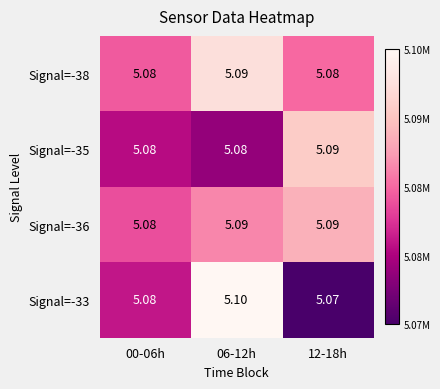

Is the value of Signal=-35 at 00-06h greater than the value of Signal=-33 at 06-12h?

No